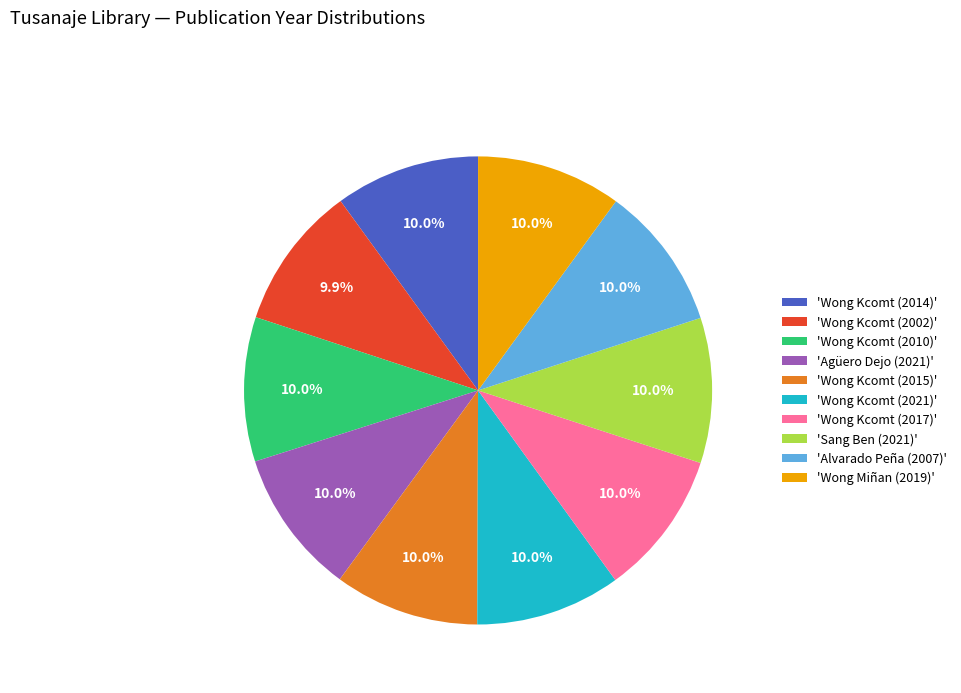

Does 'Alvarado Peña (2007)' represent more than half of the total?

No